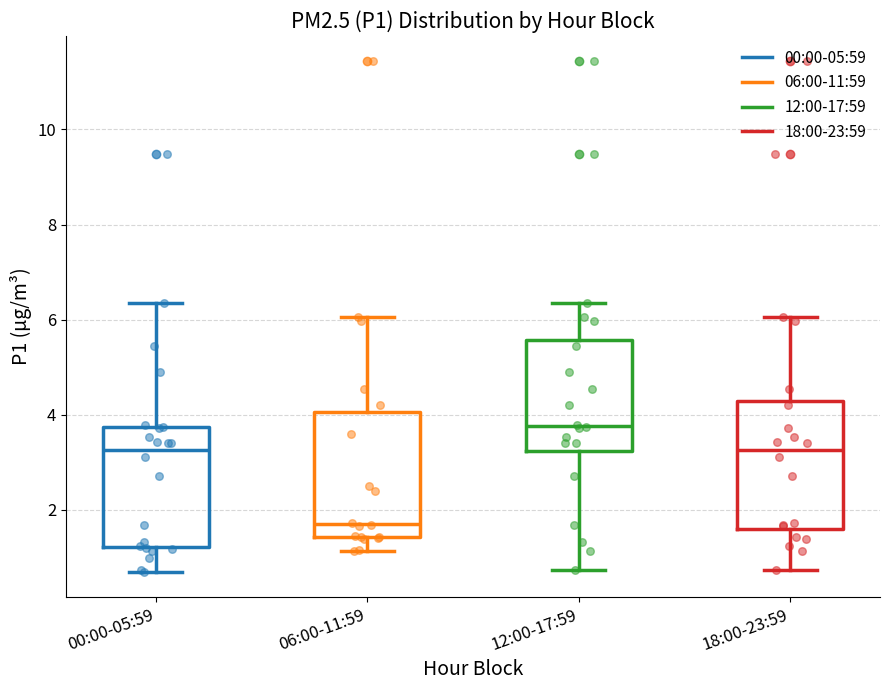

Which box's median line is the highest?

12:00-17:59